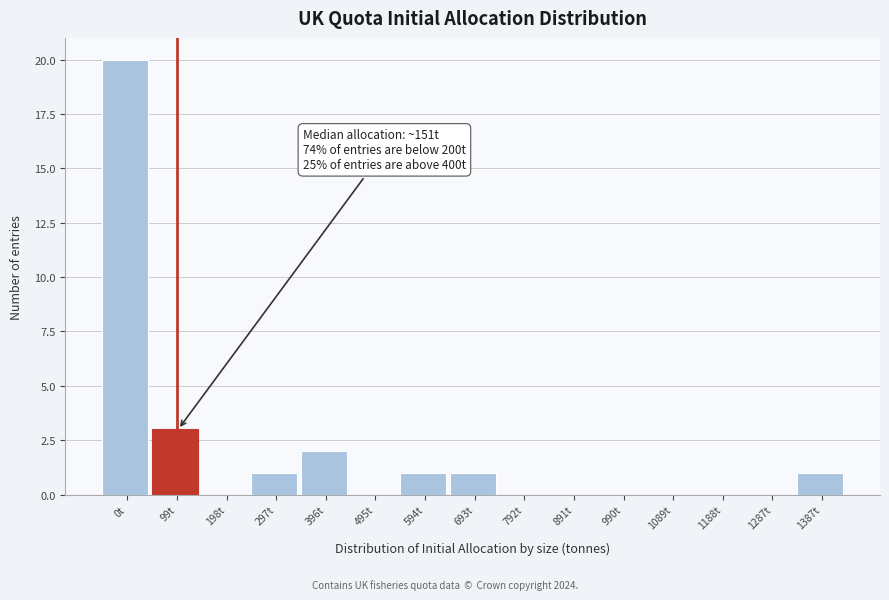

Reading left to right, list all the values displayed in this chart.

0t=20	99t=3	198t=0	297t=1	396t=2	495t=0	594t=1	693t=1	792t=0	891t=0	990t=0	1089t=0	1188t=0	1287t=0	1387t=1